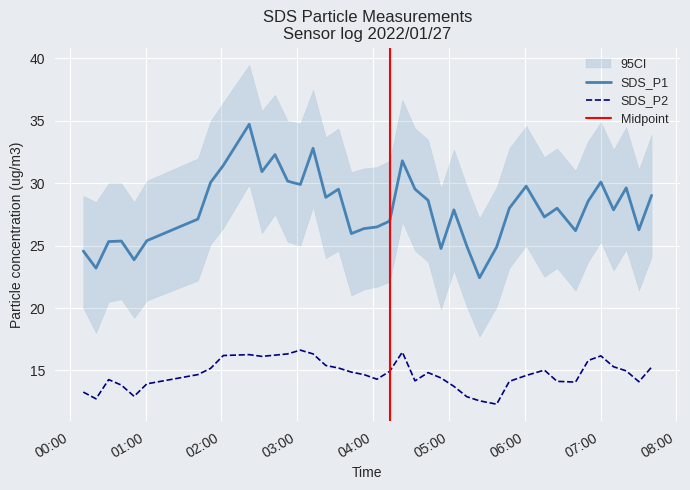

True or false: SDS_P2 and SDS_P1 intersect in this chart.

False